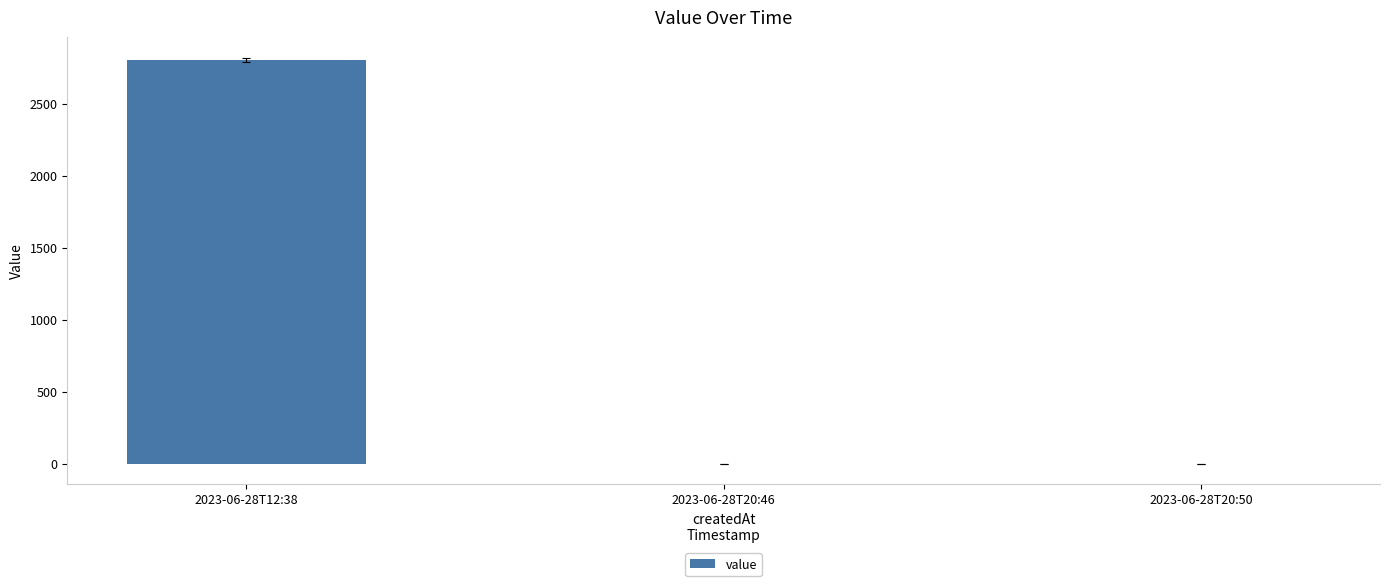

Reading left to right, list all the values displayed in this chart.

2023-06-28T12:38=2806.9	2023-06-28T20:46=0.0	2023-06-28T20:50=0.0